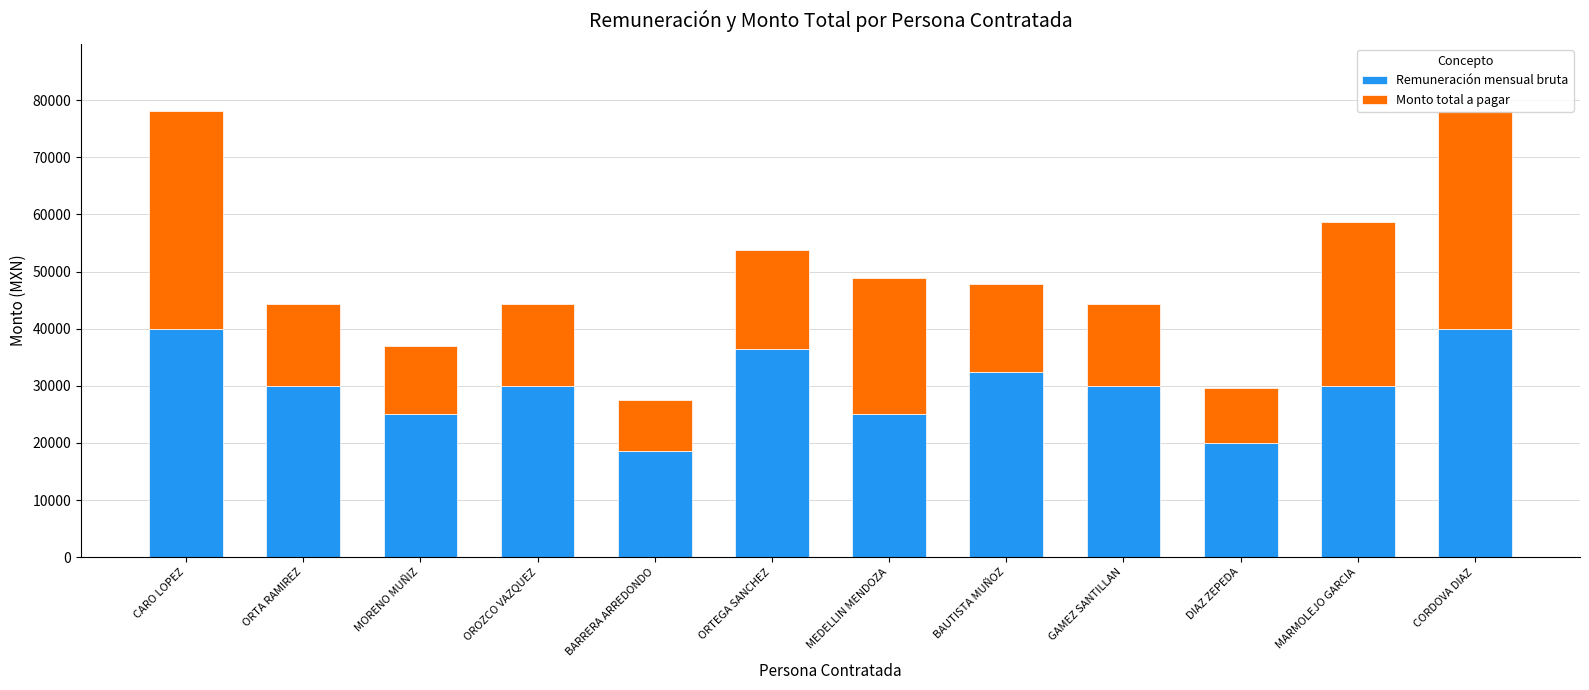

What is the highest value of the Remuneración mensual bruta series?

40000.0